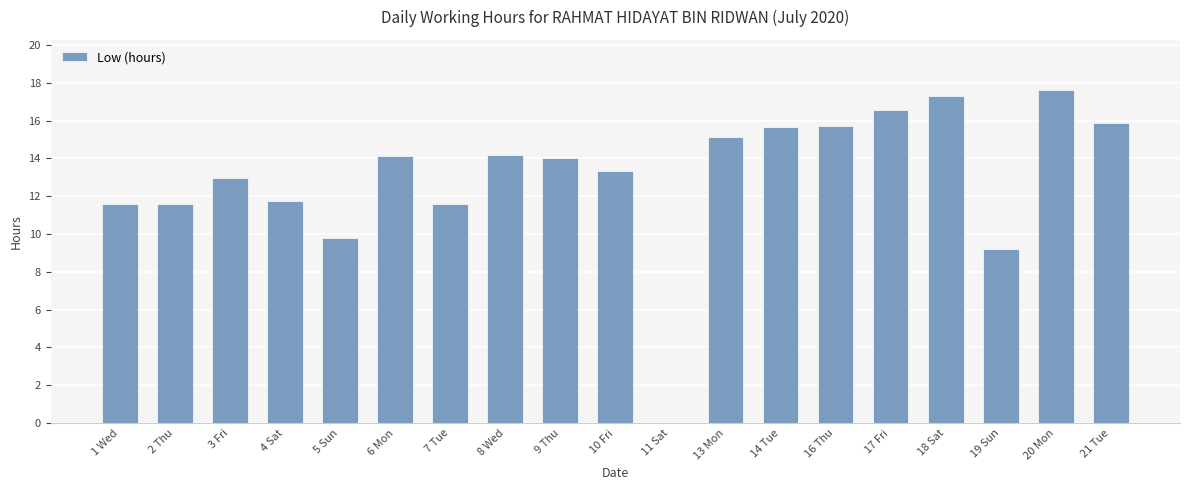

What is the greatest value displayed?

17.6